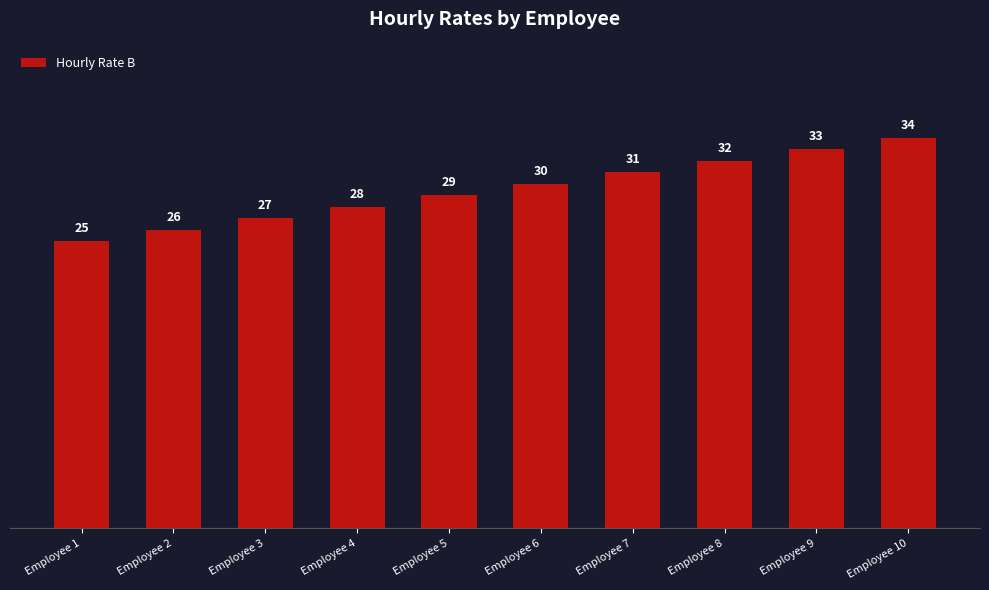

What is the sum of all values?

295